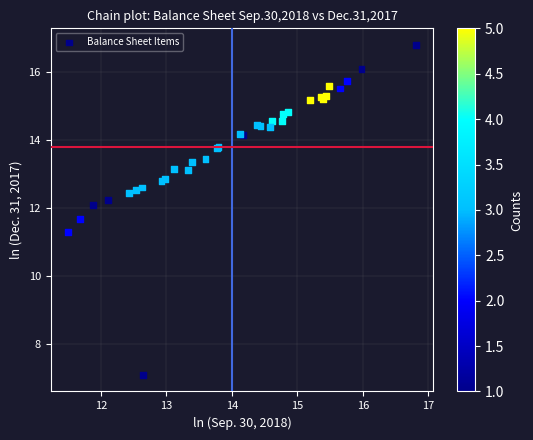

What Y value in the scatter plot is closest to 11?

11.3